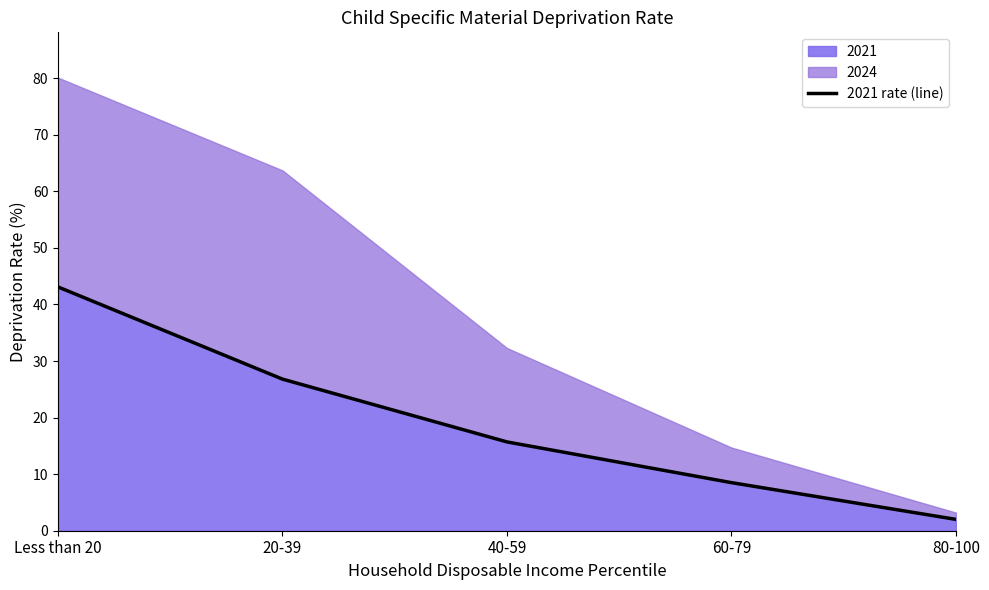

Count the number of values greater than 15.

3